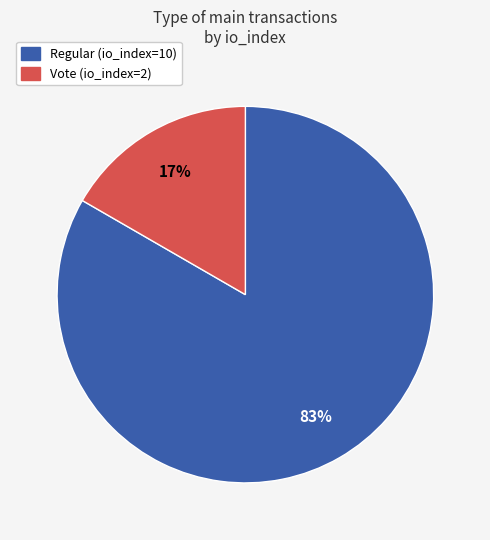

Combined, do Vote (io_index=2) and Regular (io_index=10) account for over 50%?

Yes